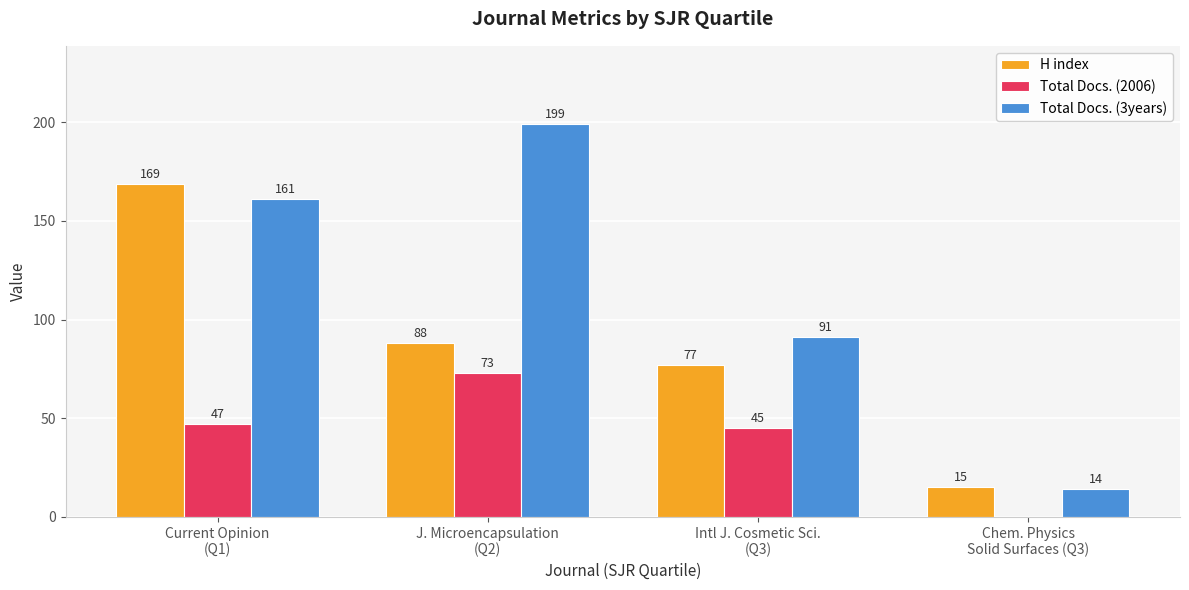

Between J. Microencapsulation
(Q2) and Chem. Physics
Solid Surfaces (Q3), which series saw the biggest shift?

Total Docs. (3years)